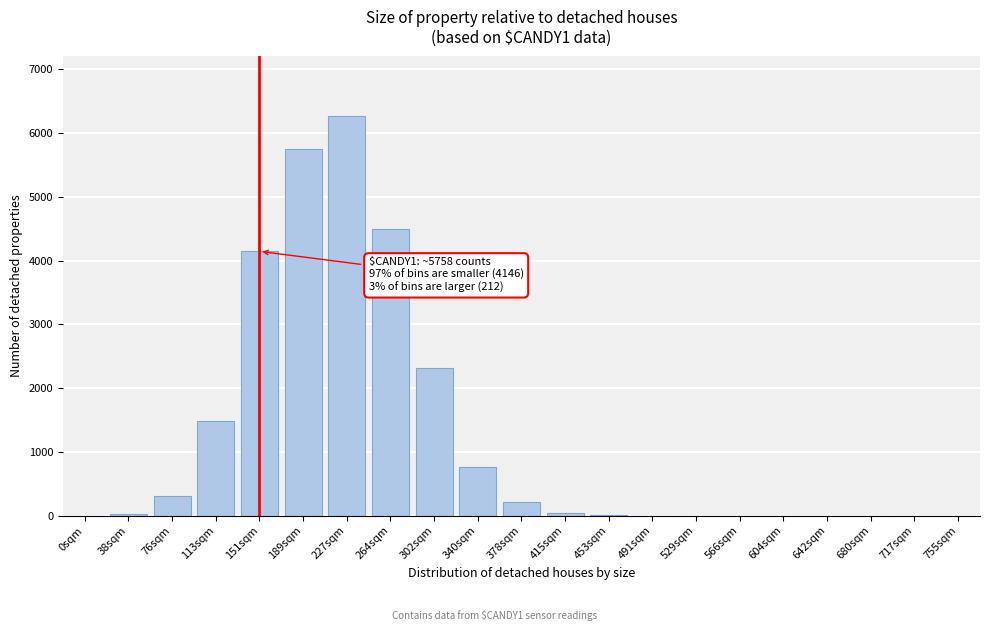

Which label corresponds to the largest value in the chart?

227sqm